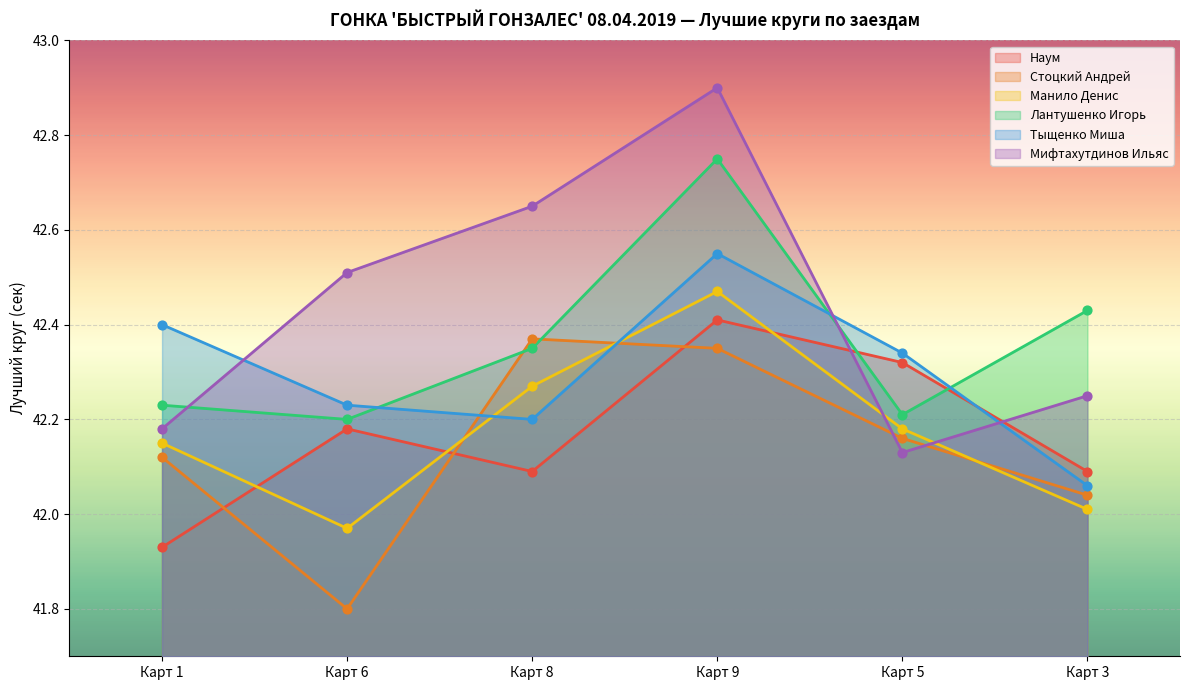

At which category is the sum across all series the highest?

Карт 9